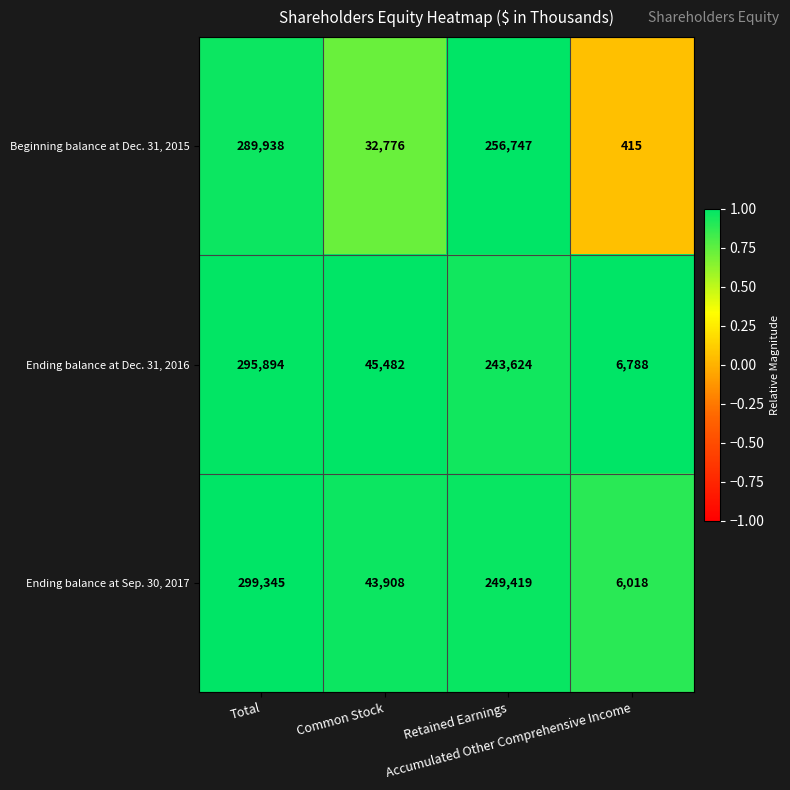

What is the sum of all Beginning balance at Dec. 31, 2015 values?

579876